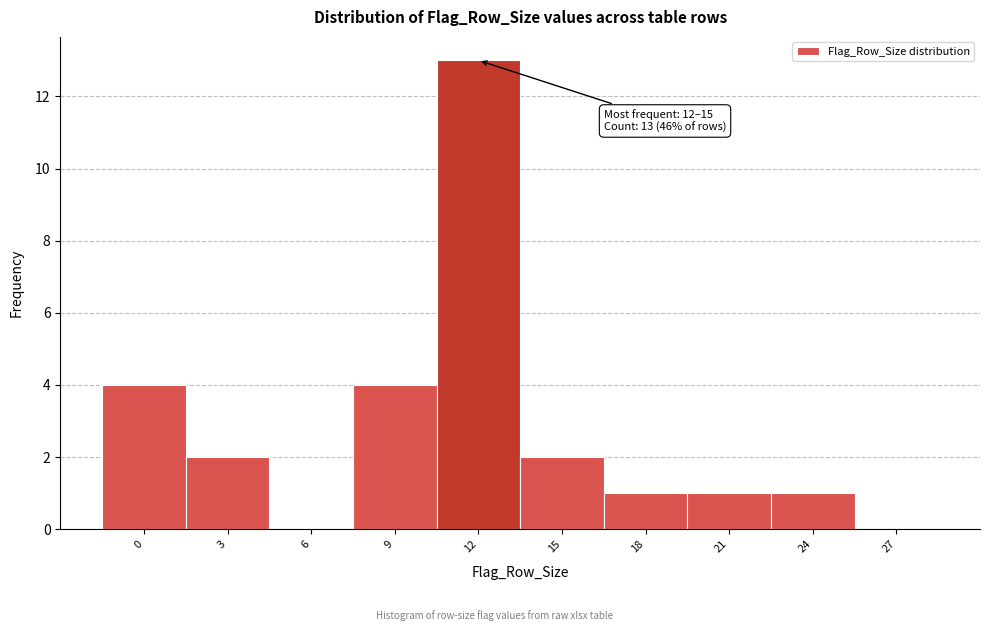

Reading right to left, extract all data points from this chart.

27=0	24=1	21=1	18=1	15=2	12=13	9=4	6=0	3=2	0=4